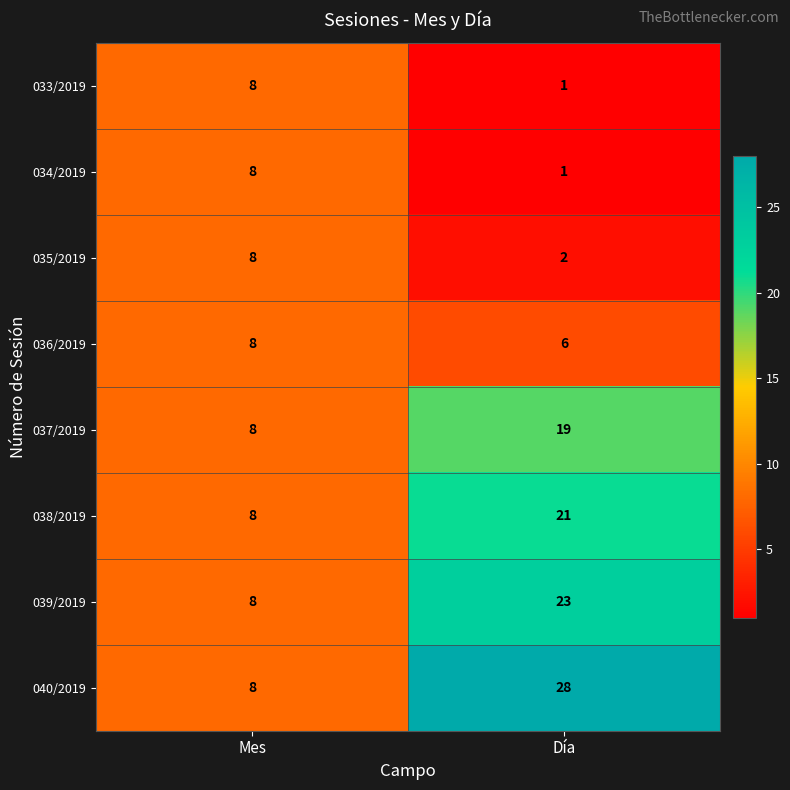

Rank the categories by 033/2019 value from highest to lowest.

Mes, Día